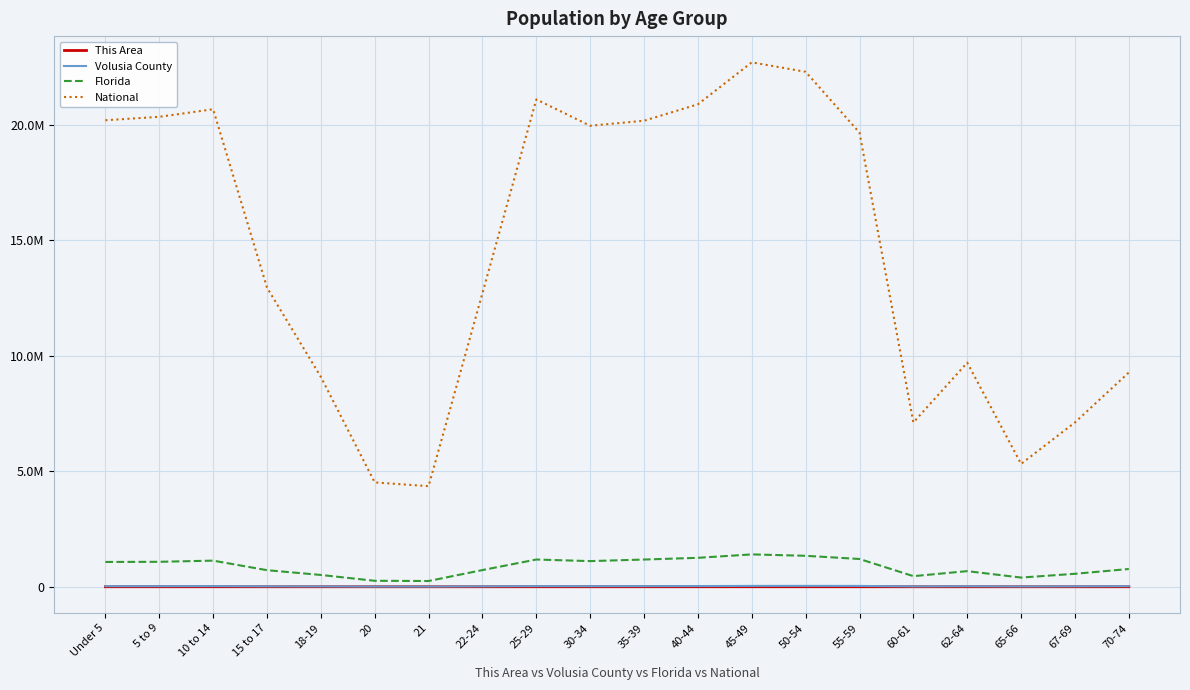

True or false: This Area and Volusia County intersect in this chart.

False